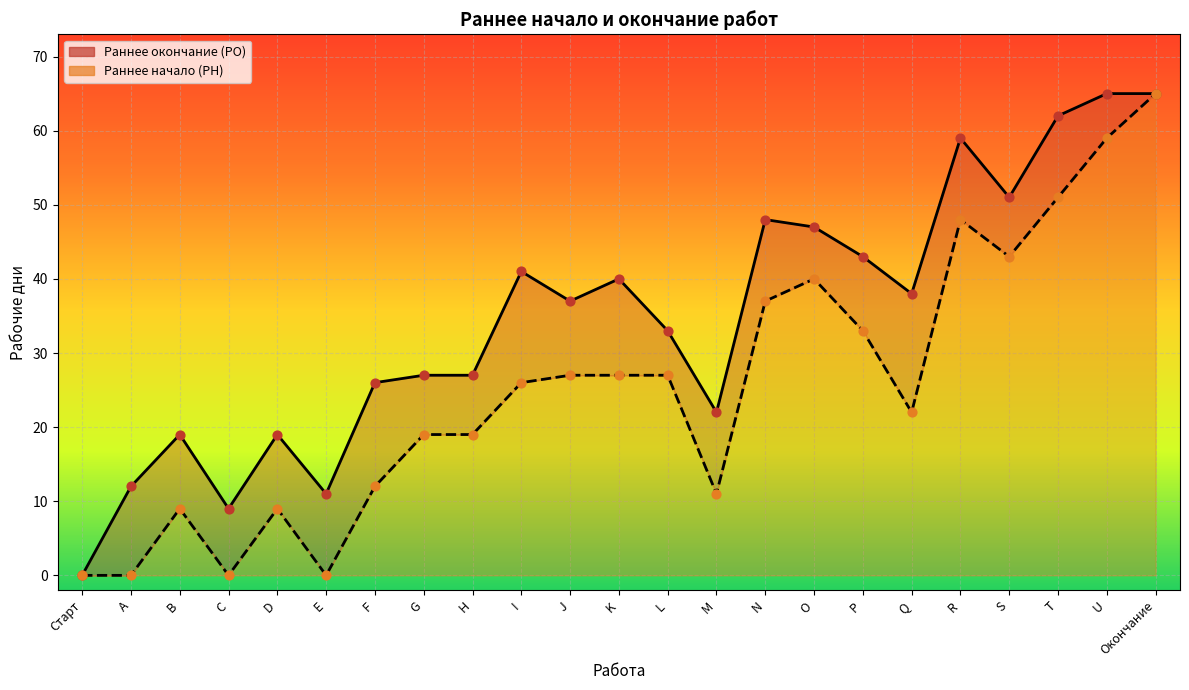

At how many categories does at least one series exceed 42?

8